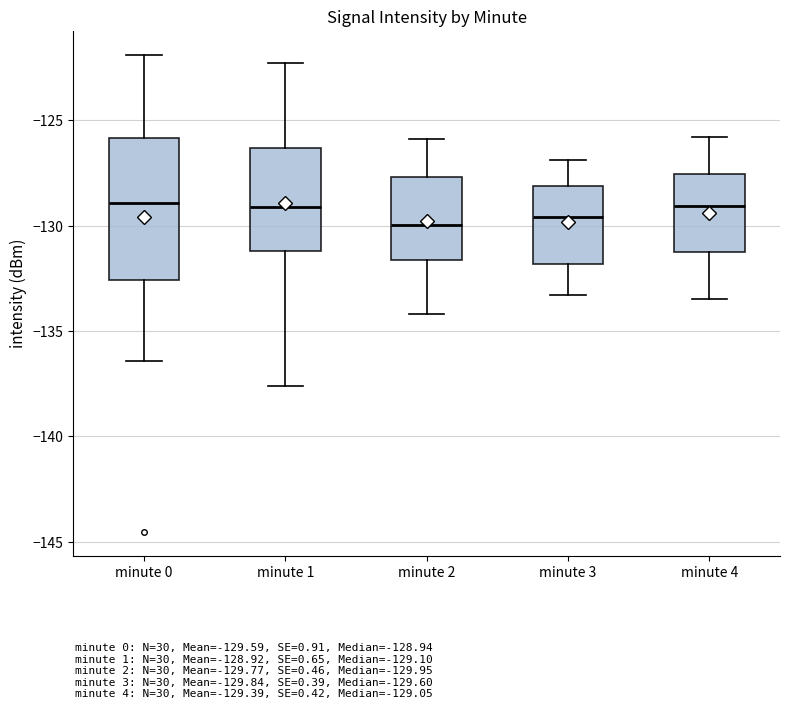

Comparing the boxes themselves (not the whiskers), which one is the tallest?

minute 0